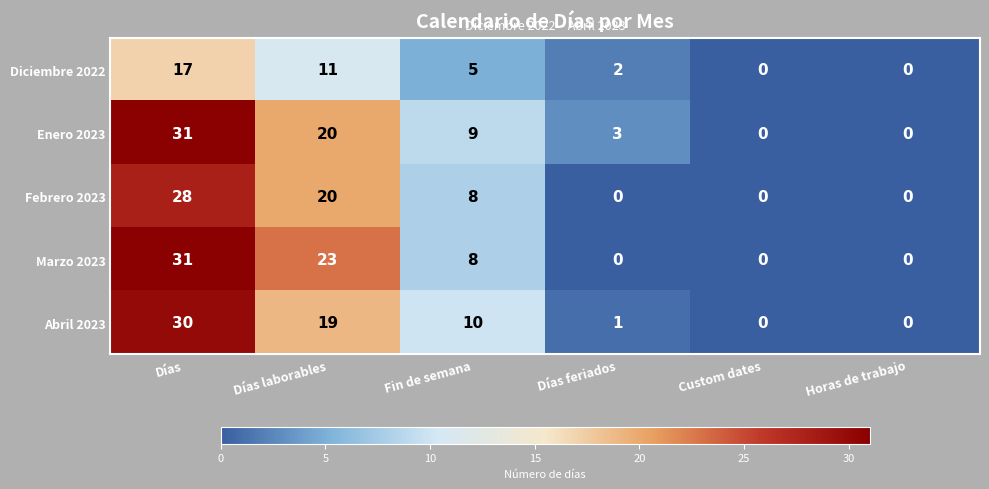

The Abril 2023 series shows 10 at Fin de semana. True or false?

True